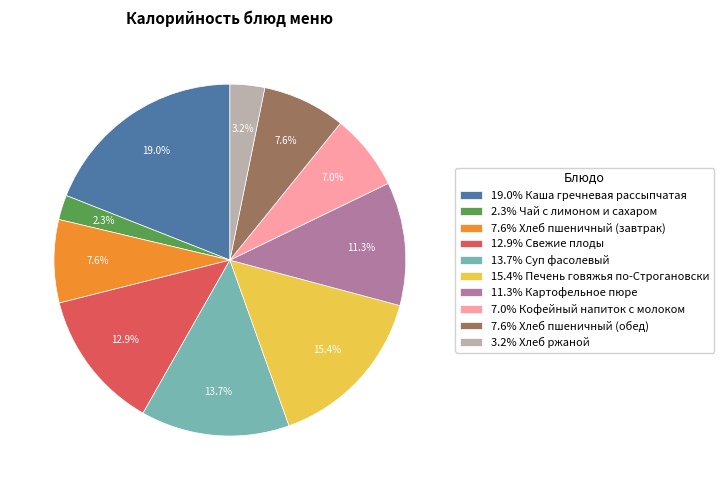

To the nearest percent, what is the average slice percentage?

10%